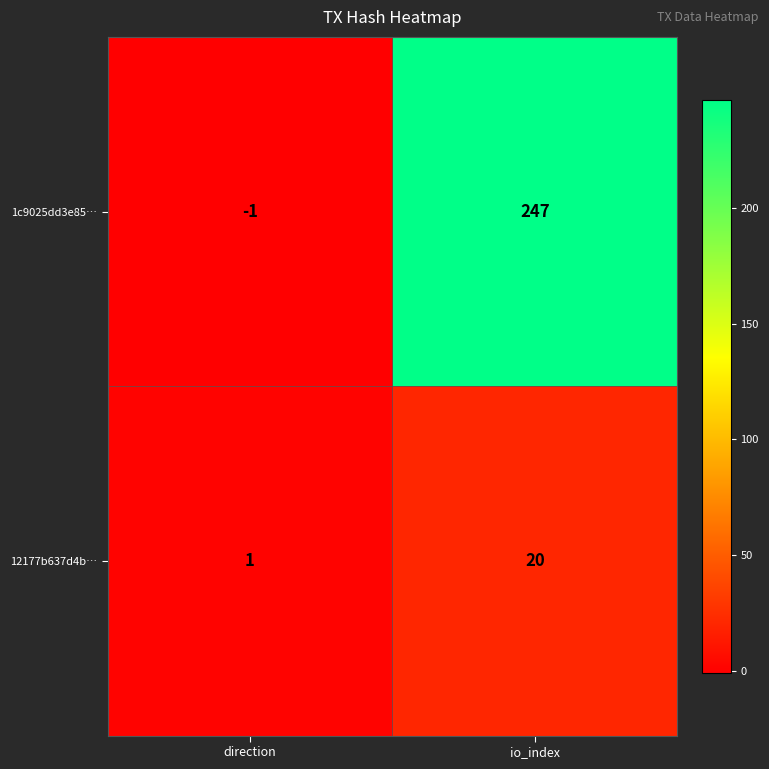

What is the average value of the 1c9025dd3e85… series?

123